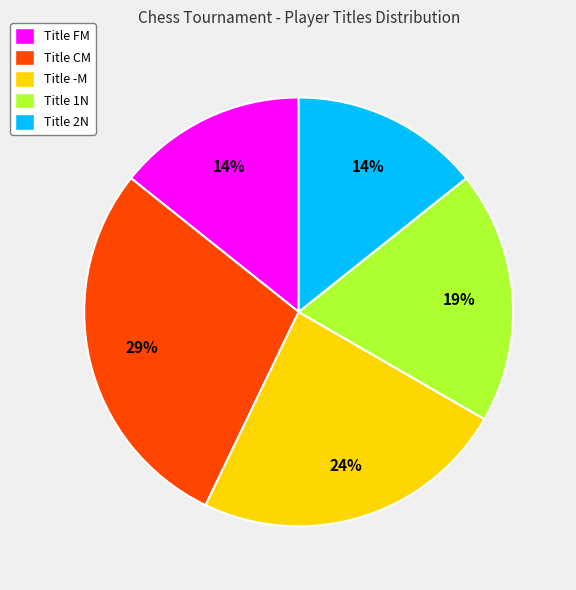

True or false: Title -M accounts for 24% of the total.

True